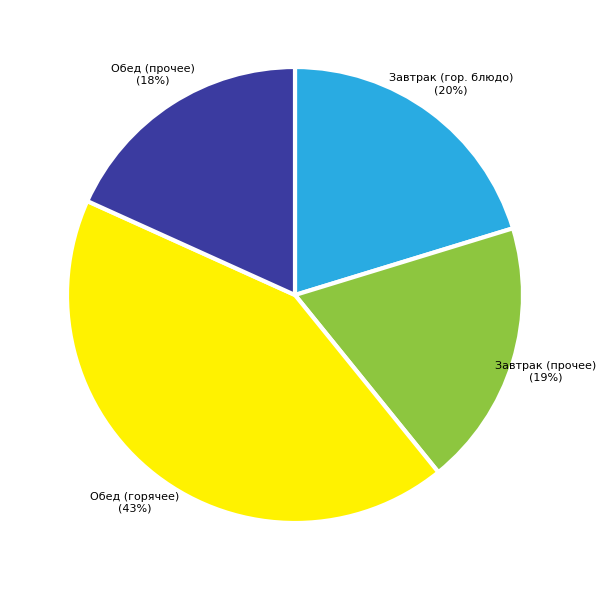

Count the number of slices in the pie.

4